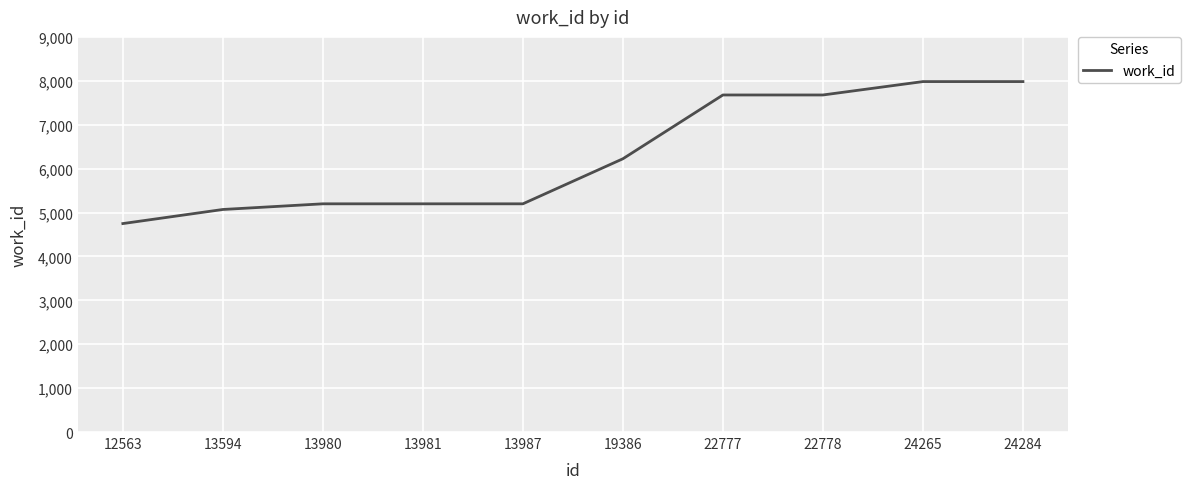

The chart shows a value of 7677 at 22778. True or false?

True